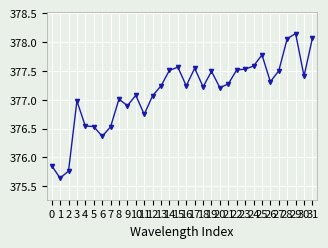

How many lines are shown in the chart?

1